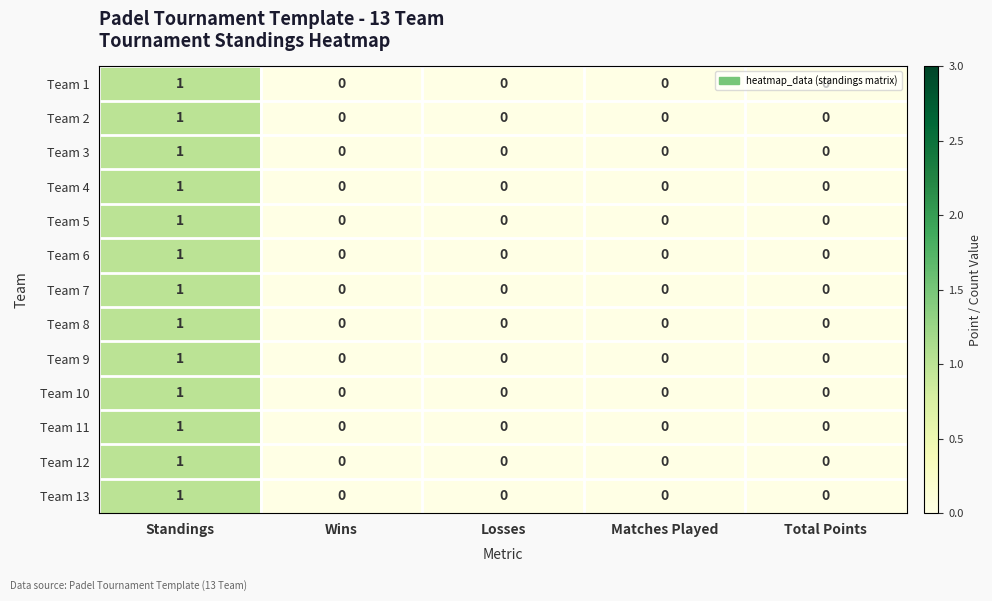

Which category has the highest value in the Team 13 series?

Standings